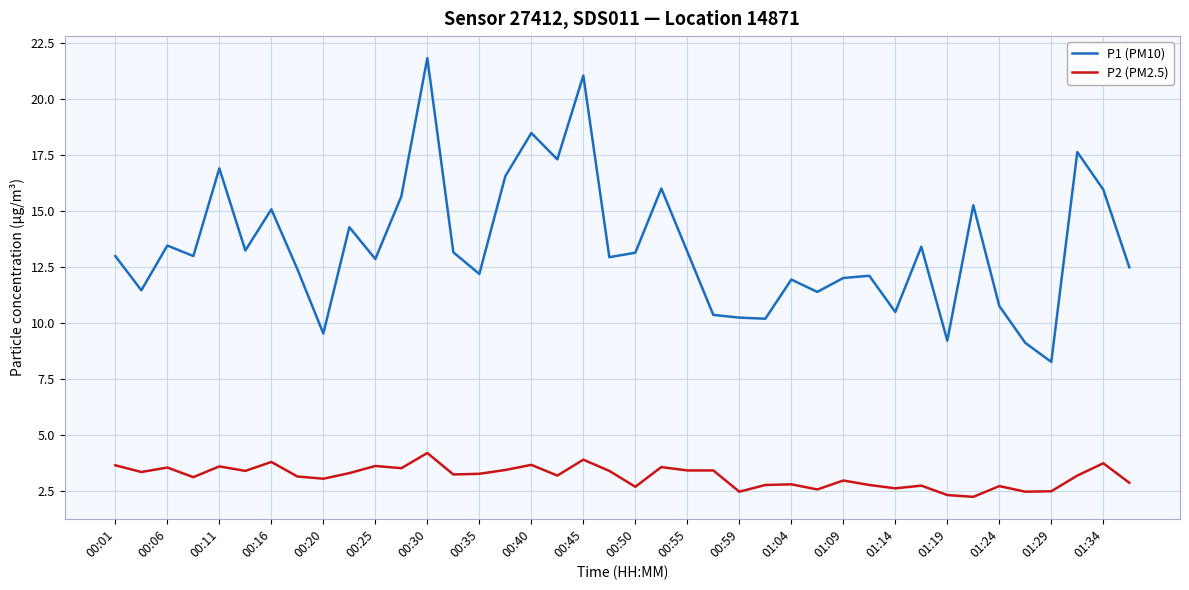

What is the highest value of the P2 (PM2.5) series?

4.2